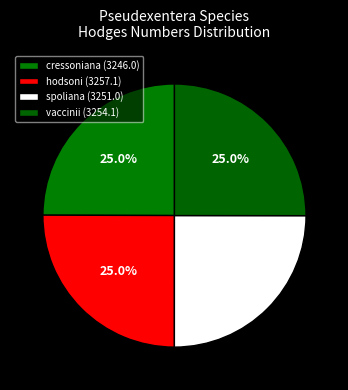

How many slices are in this pie chart?

4